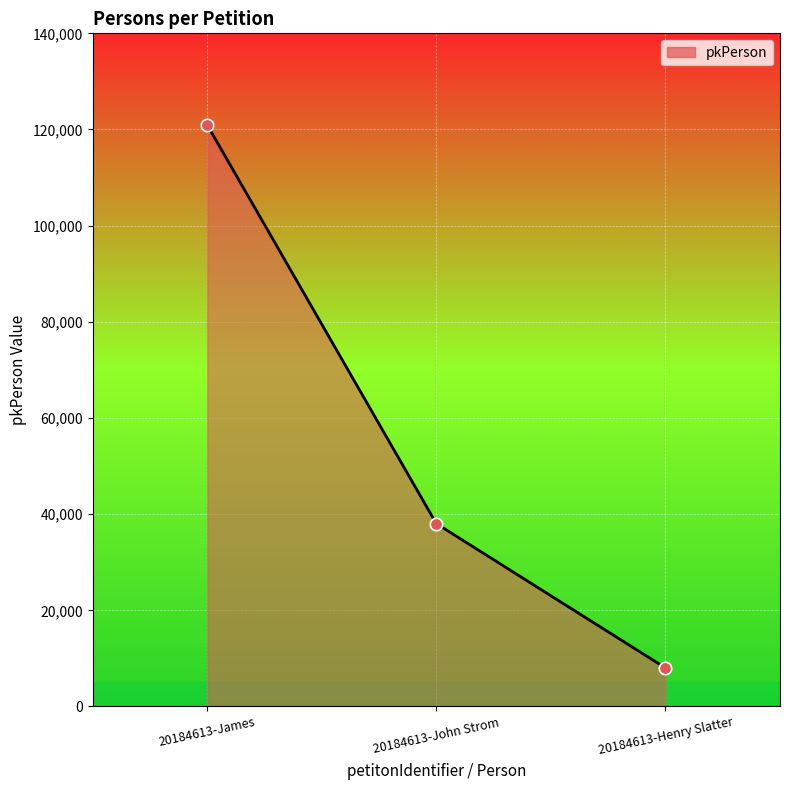

Which has a higher value, 20184613-Henry Slatter or 20184613-John Strom?

20184613-John Strom